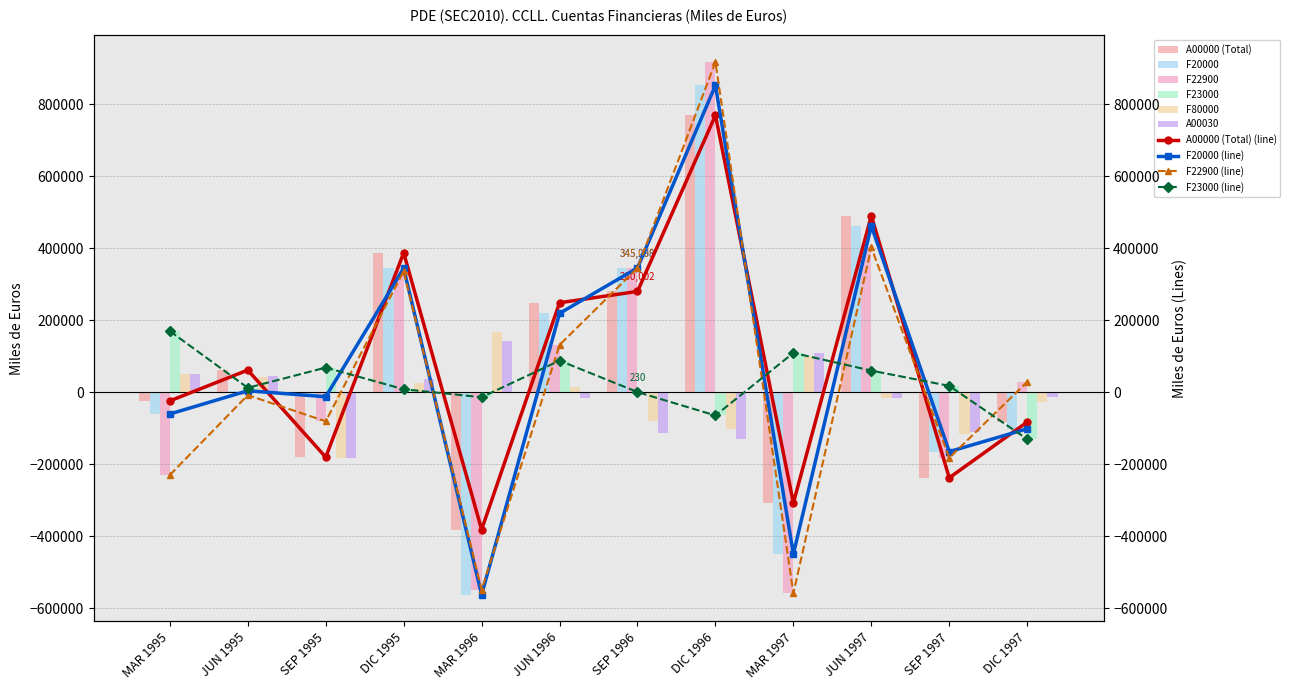

Count the number of categories in the chart.

12